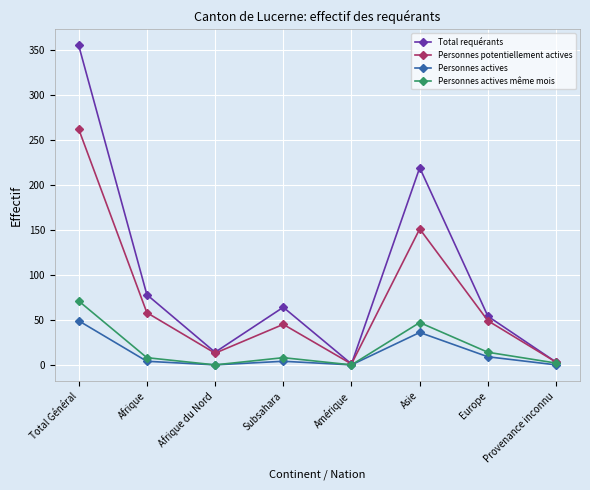

What is the maximum value shown in the chart?

355